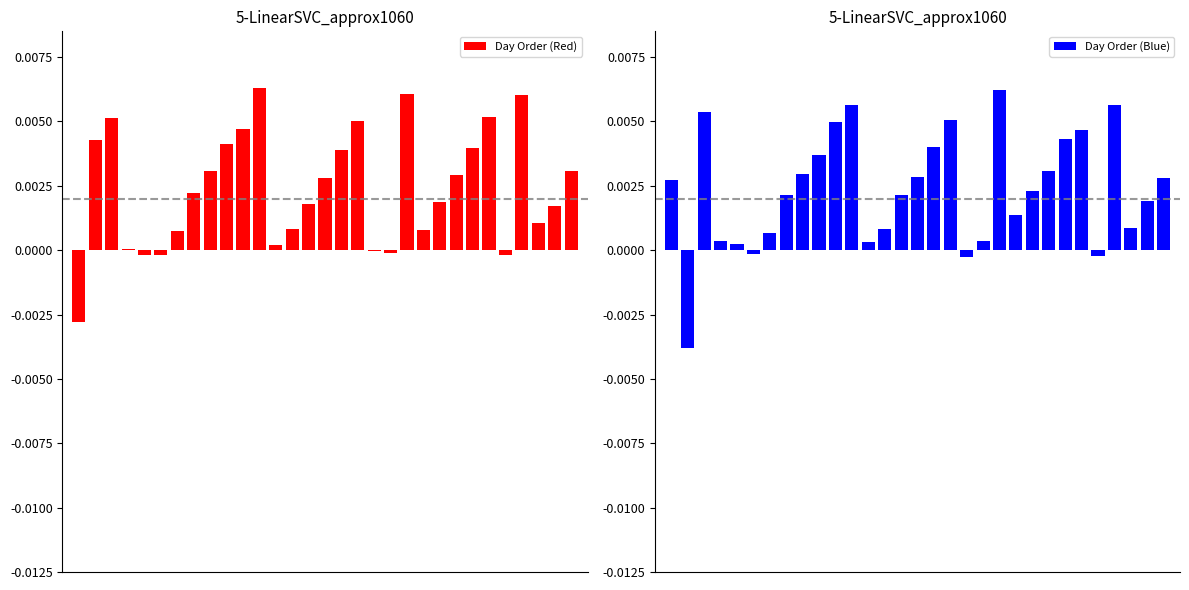

At which label does Day Order (Blue) reach its peak?

20